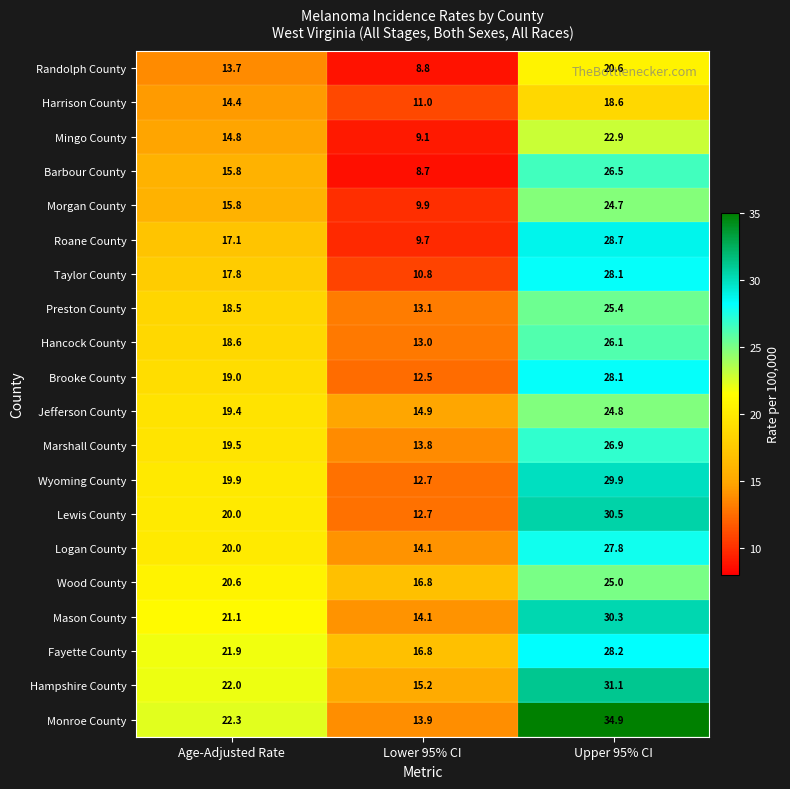

Rank the categories by Monroe County value from highest to lowest.

Upper 95% CI, Age-Adjusted Rate, Lower 95% CI